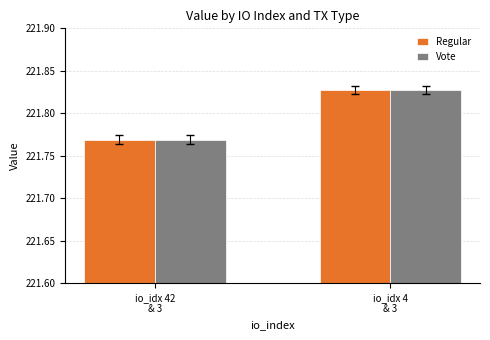

What is the sum of all Vote values?

443.6